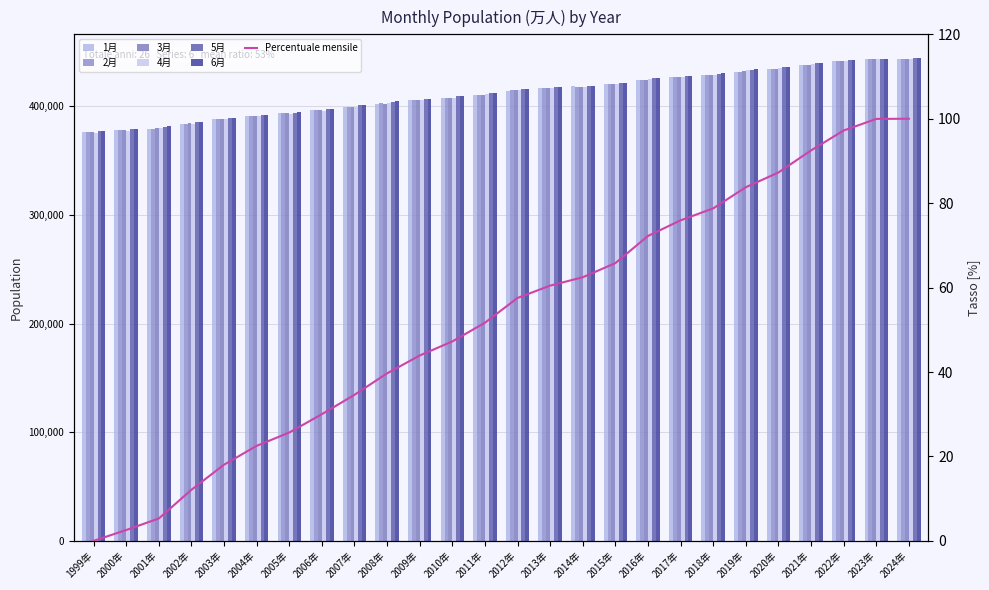

At which category is the sum across all series the highest?

2024年